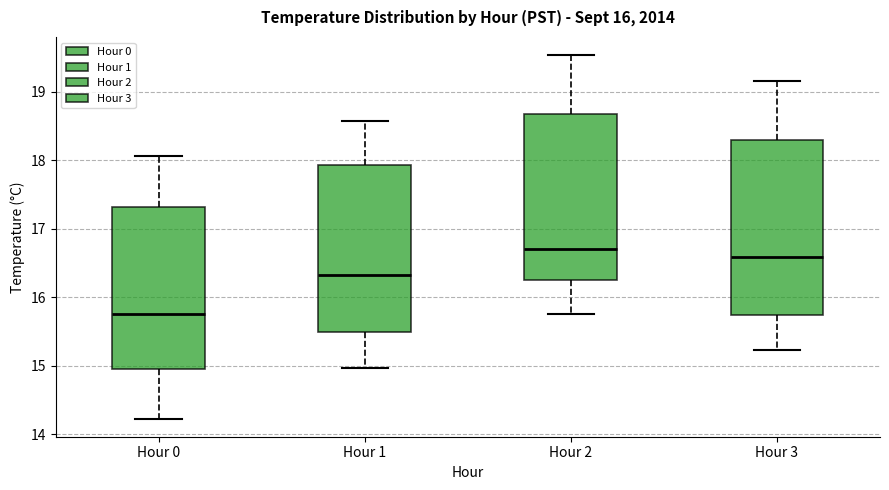

Which box has the lowest median line?

Hour 0